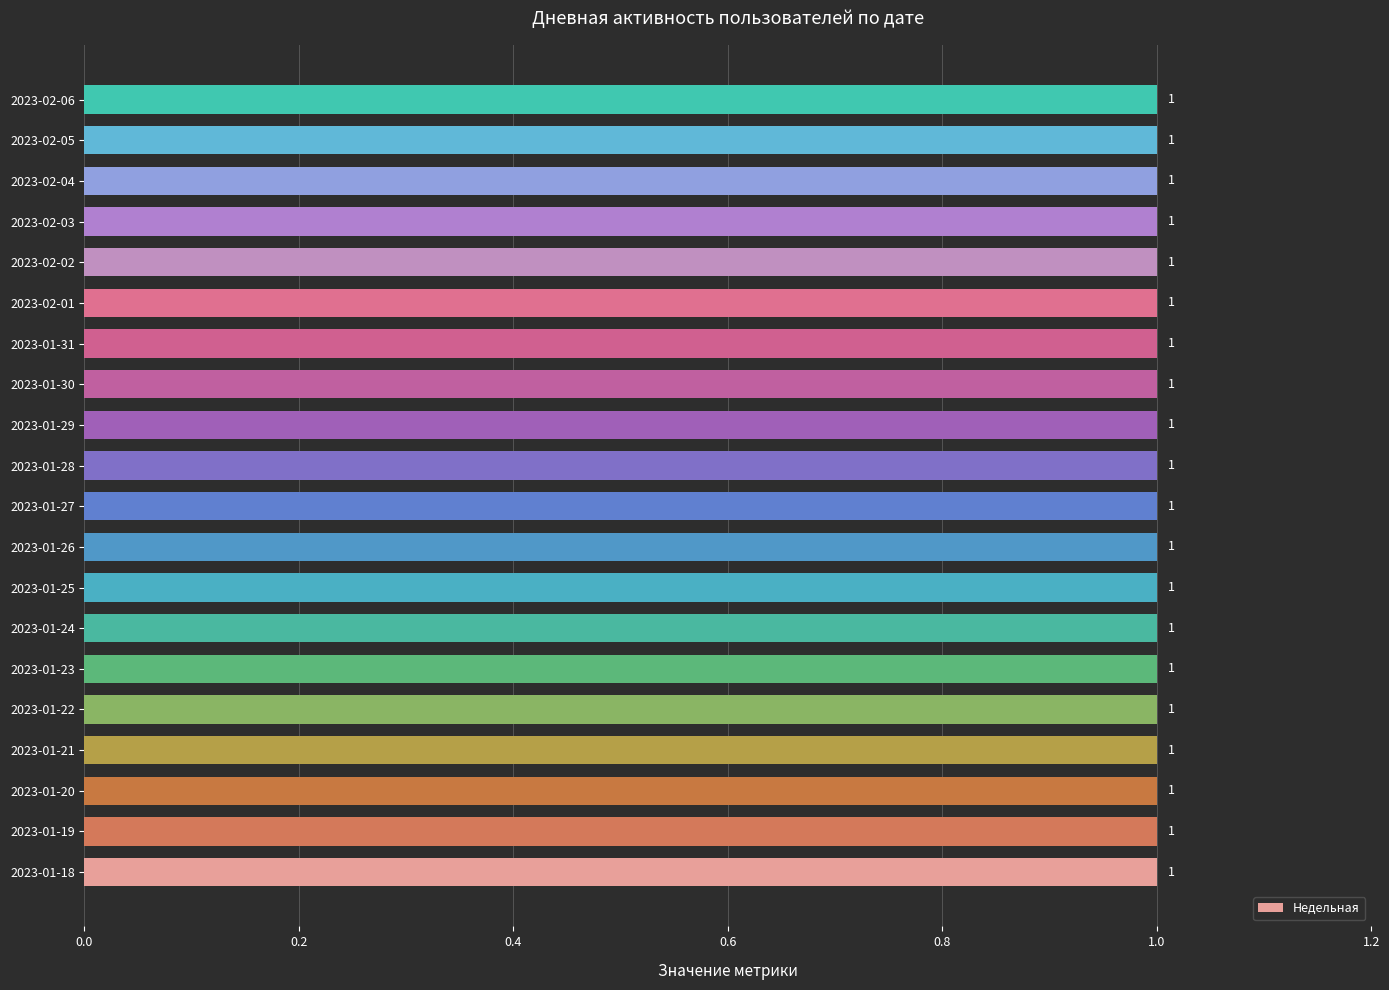

Is the value of Ядро at 2023-02-01 greater than the value of Новые at 2023-01-22?

No